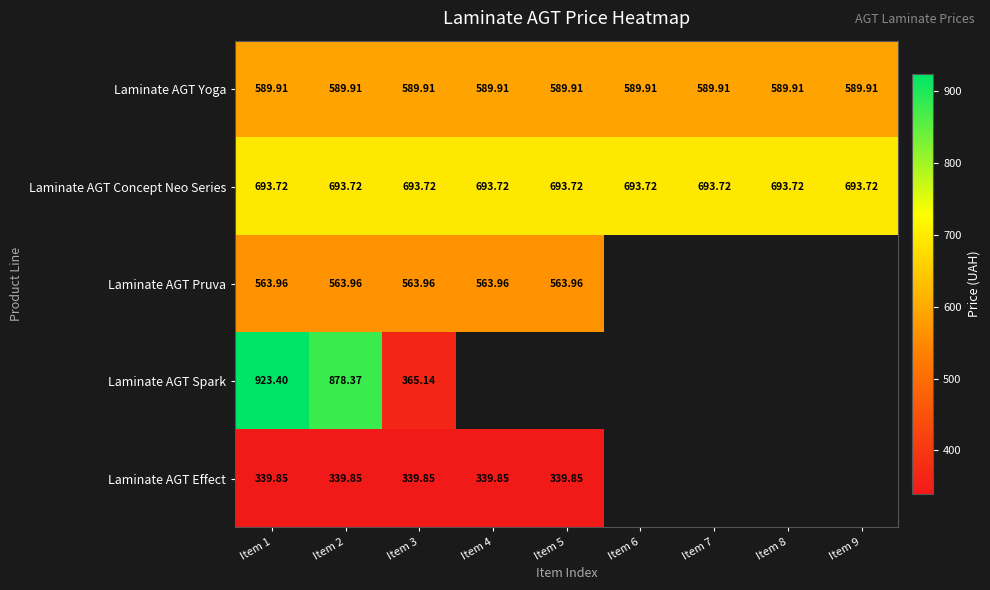

At which category is the sum across all series the highest?

Item 1